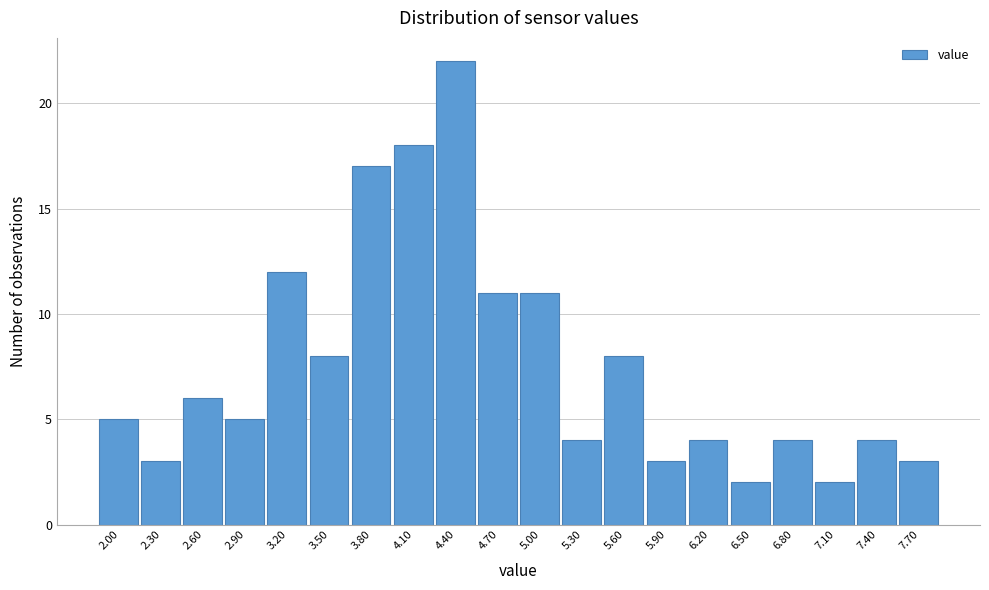

Reading left to right, extract all data points from this chart.

5	3	6	5	12	8	17	18	22	11	11	4	8	3	4	2	4	2	4	3